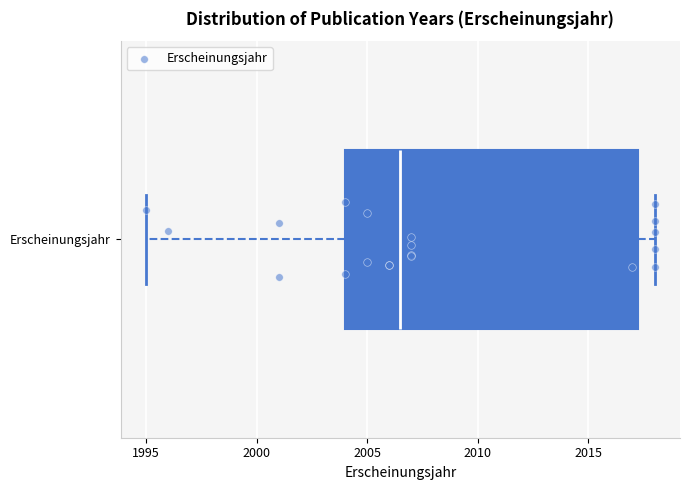

Transcribe this box plot: give where the median line is, the range the box spans, and where the two whiskers end, as read against the x-axis. The values are not printed on the chart, so give them approximately, as read against the axis.

median 2006.5, box 2004.0 to 2017.5, whiskers 1995.0 to 2018.0